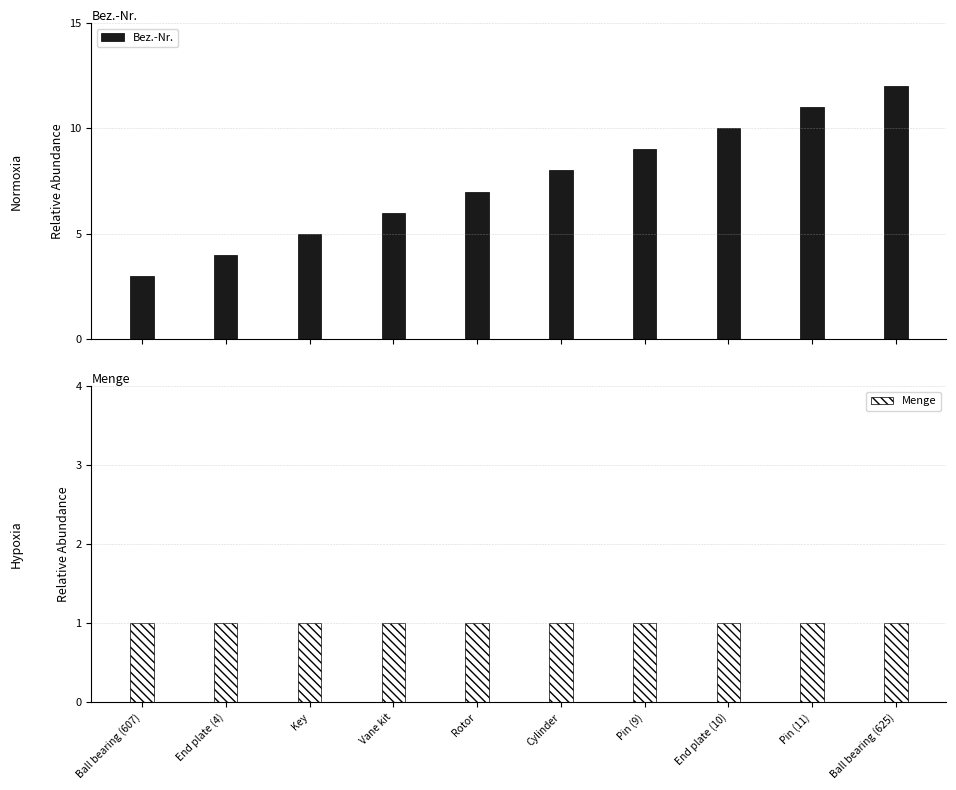

Are the bars horizontal?

No